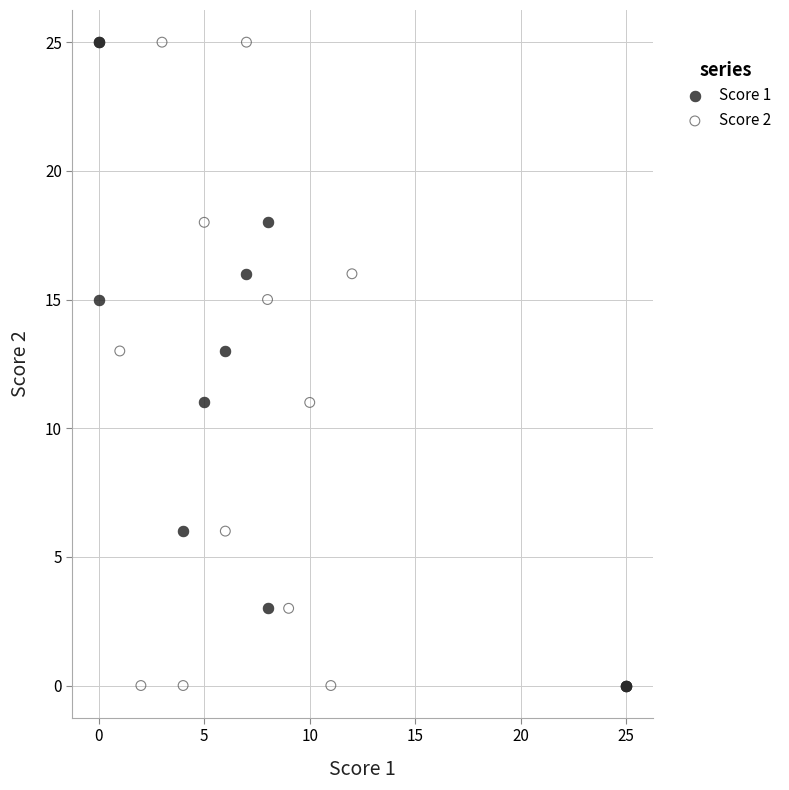

What are all the series names shown in the legend?

Score 1, Score 2